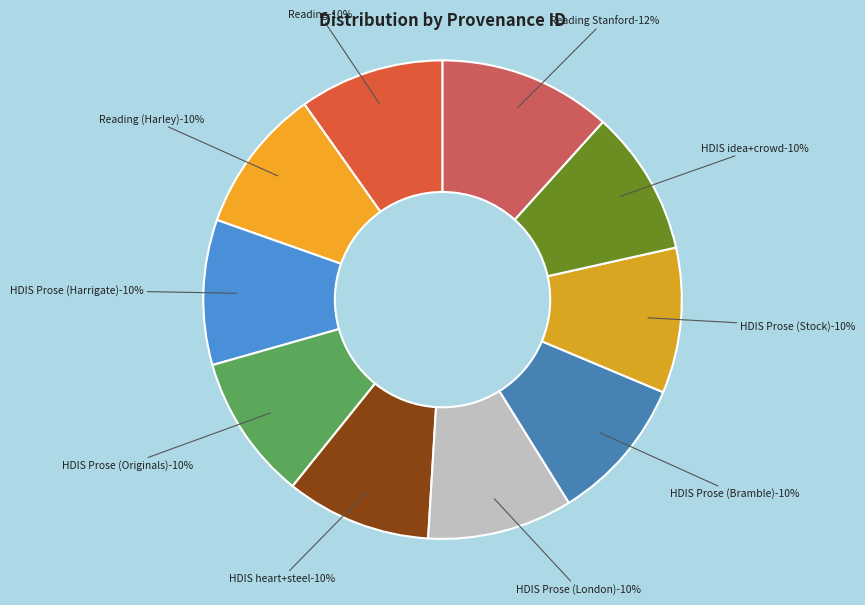

Which slice is the smallest?

Reading